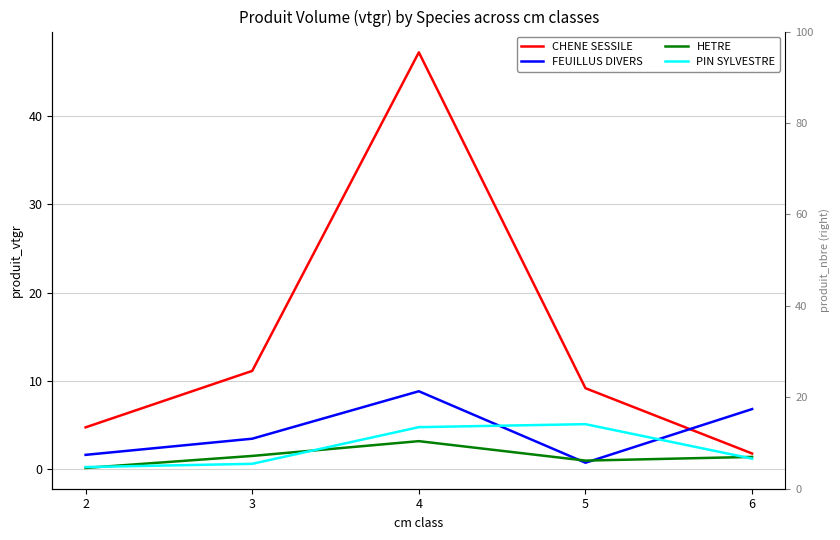

List the labels in order of CHENE SESSILE value, largest first.

4, 3, 5, 2, 6